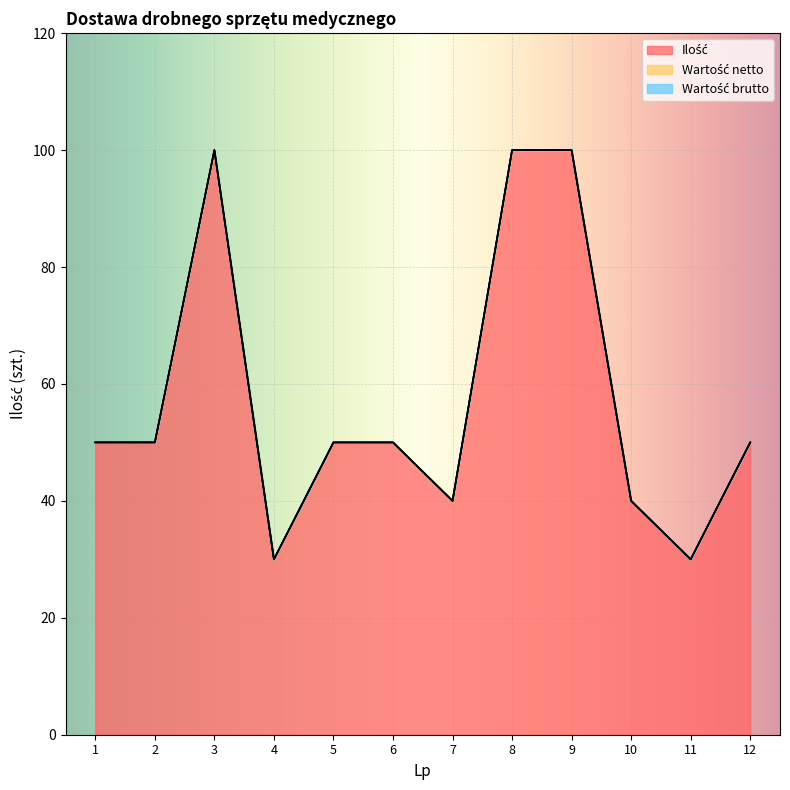

Reading right to left, transcribe all the data shown in this chart.

Ilość: 12=50	11=30	10=40	9=100	8=100	7=40	6=50	5=50	4=30	3=100	2=50	1=50
Wartość netto: 12=0	11=0	10=0	9=0	8=0	7=0	6=0	5=0	4=0	3=0	2=0	1=0
Wartość brutto: 12=0	11=0	10=0	9=0	8=0	7=0	6=0	5=0	4=0	3=0	2=0	1=0